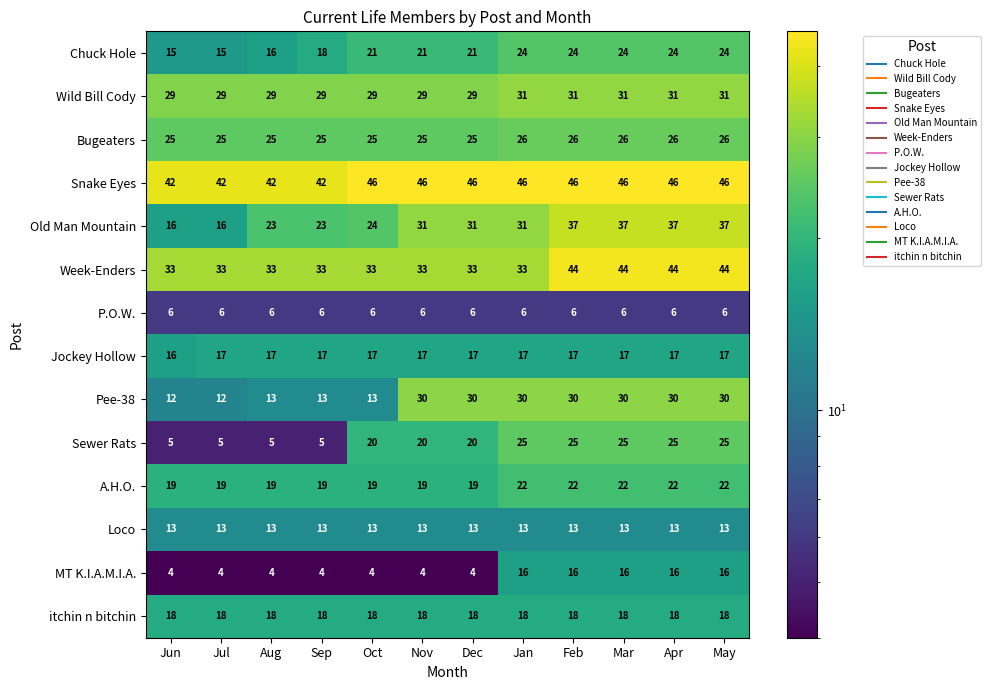

List the series in order of their peak value, highest first.

Snake Eyes, Week-Enders, Old Man Mountain, Wild Bill Cody, Pee-38, Bugeaters, Sewer Rats, Chuck Hole, A.H.O., itchin n bitchin, Jockey Hollow, MT K.I.A.M.I.A., Loco, P.O.W.